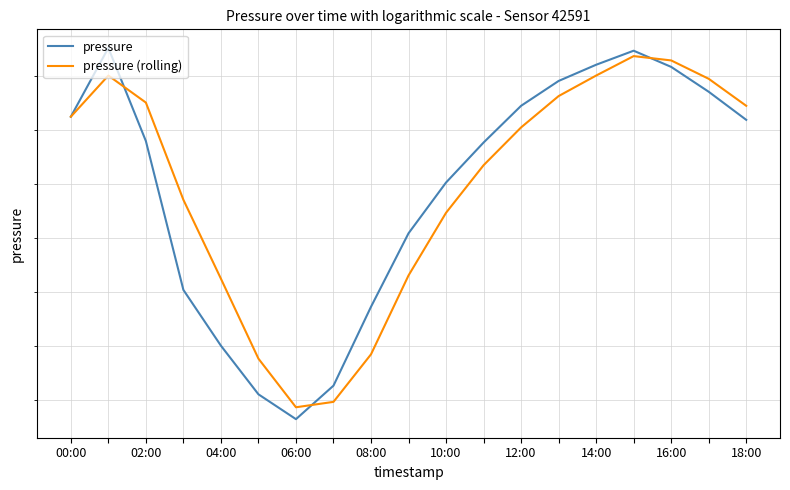

What is the approximate value of pressure at 12:00?

100938.2